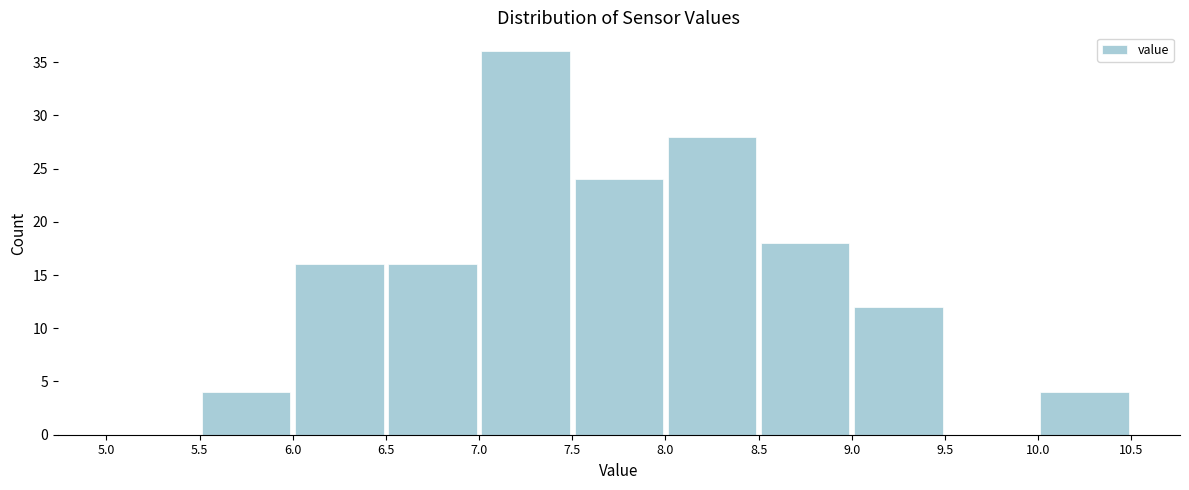

Over which range of the x-axis is the bar tallest?

7.0 to 7.5